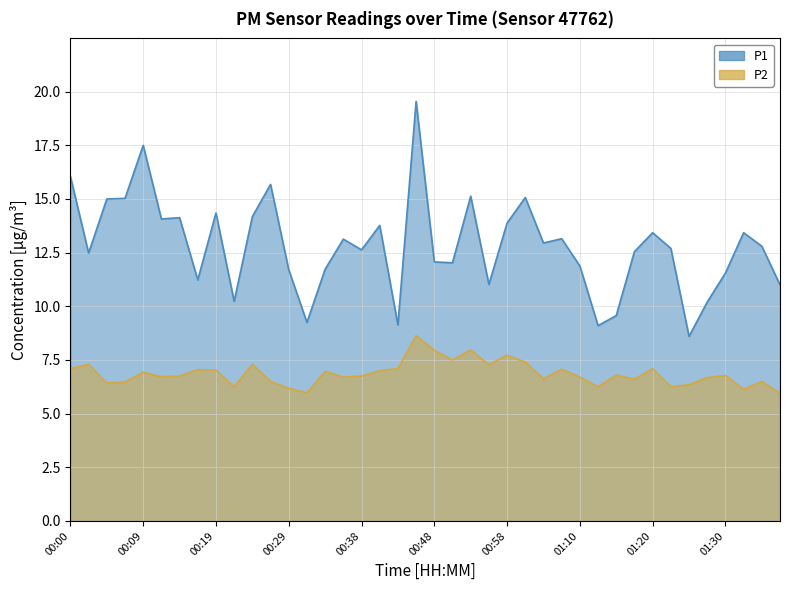

How many data points does each series have?

40